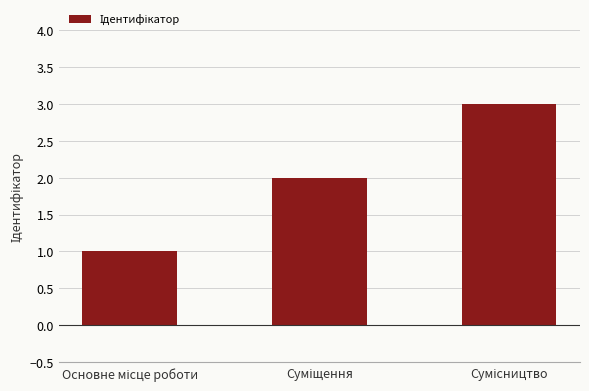

How many data points does each series have?

3